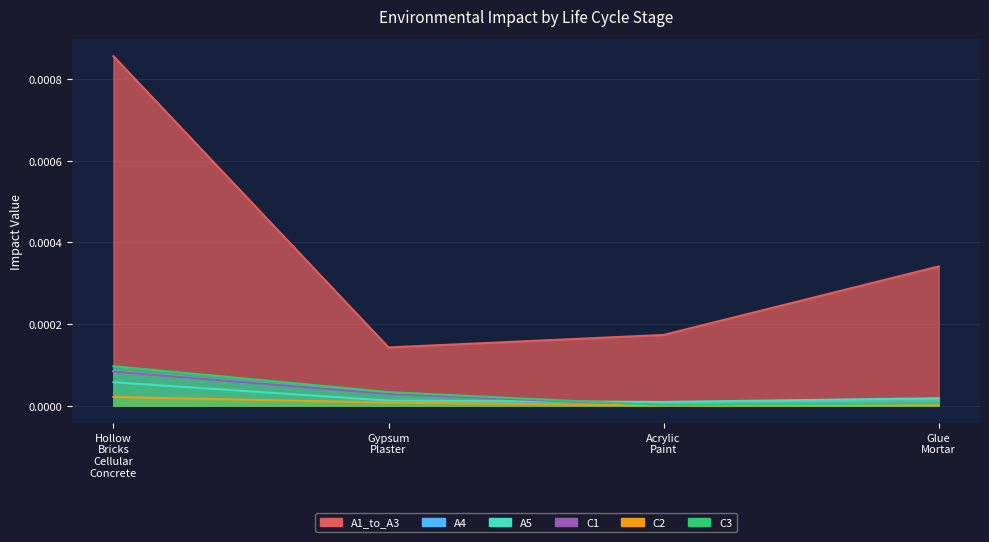

Where is the first local minimum for A1_to_A3?

Gypsum Plaster